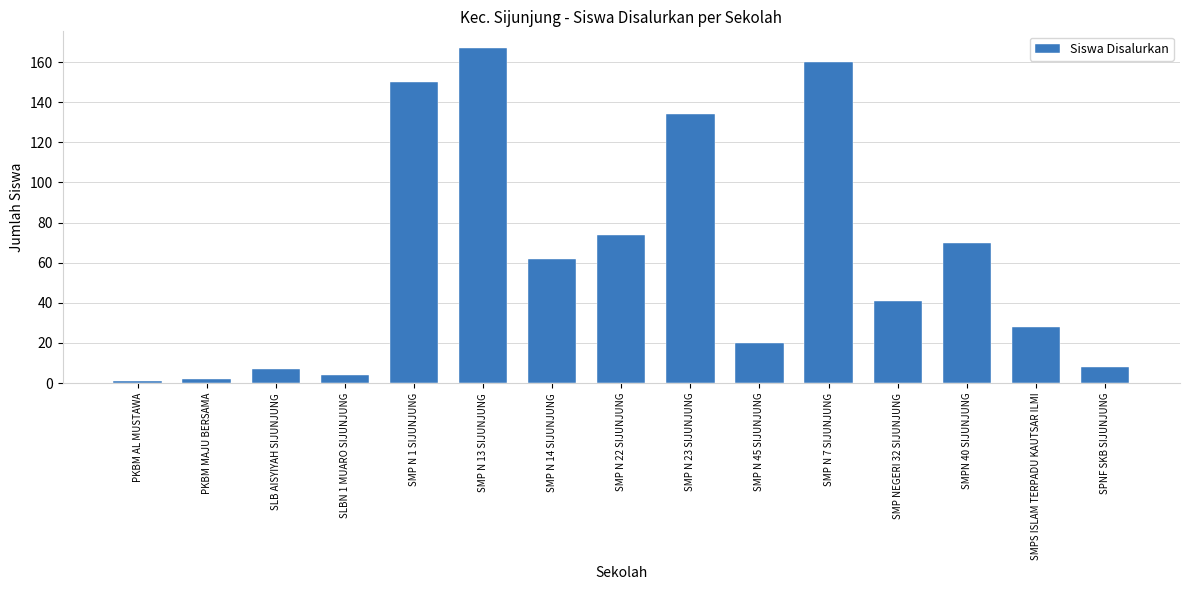

How many values are below 41?

7